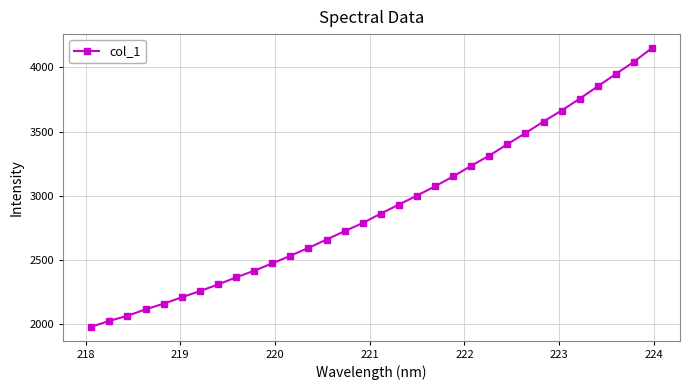

True or false: the data has more than 0 interior local peaks.

False